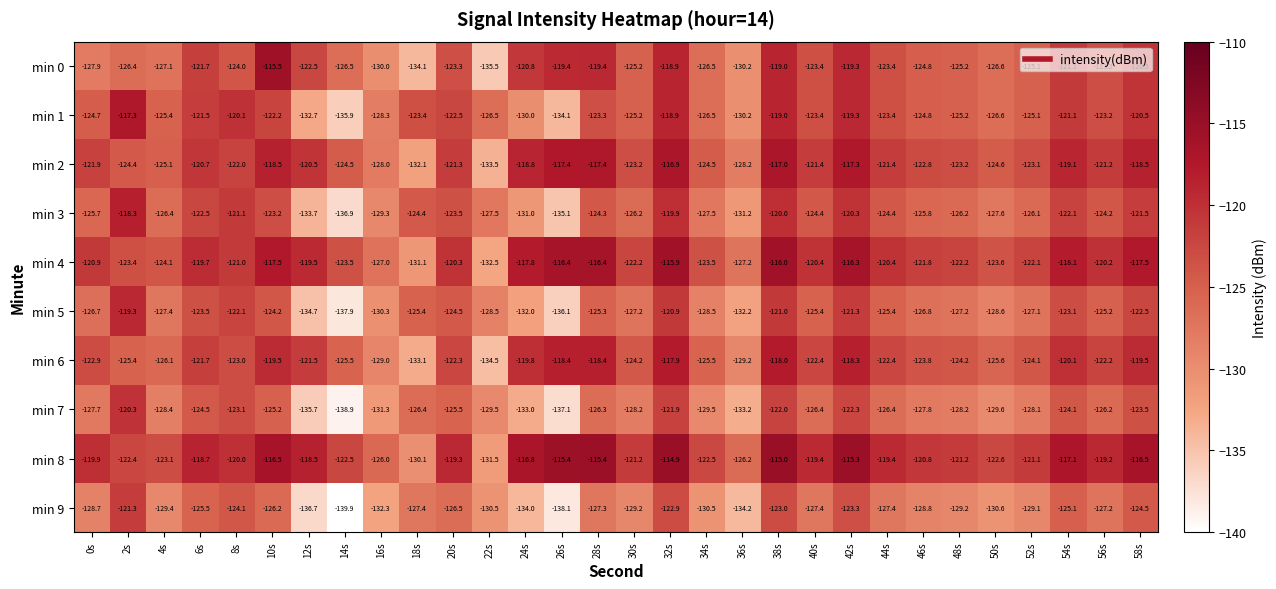

Count the number of categories in the chart.

30